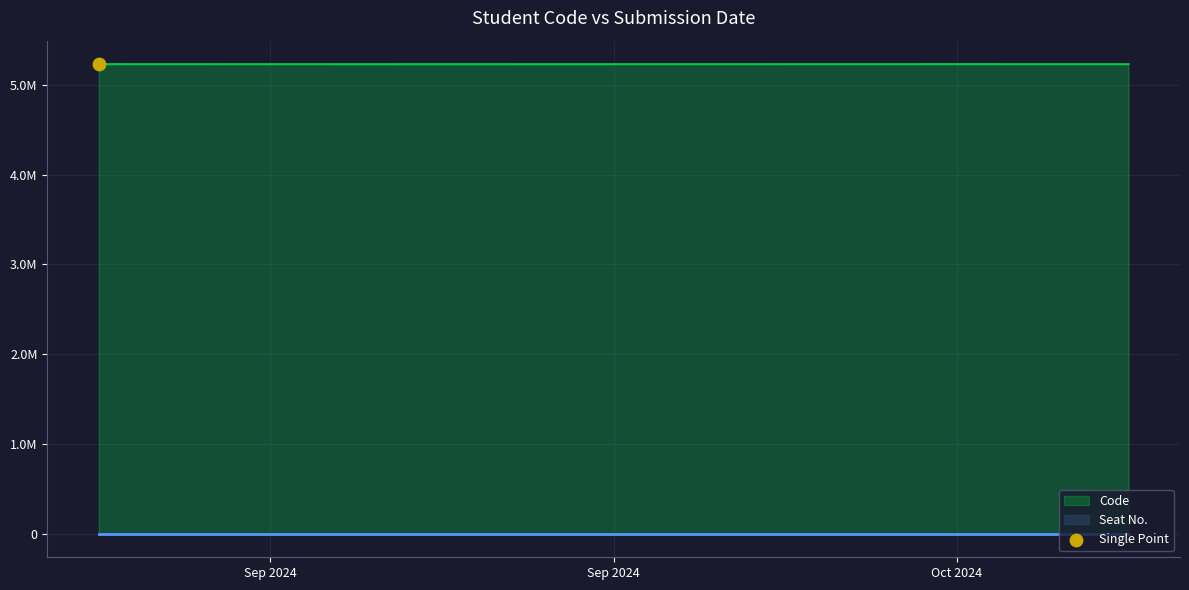

Is the value of Code at 2024-09-26 greater than the value of Seat No. at 2024-09-26?

Yes